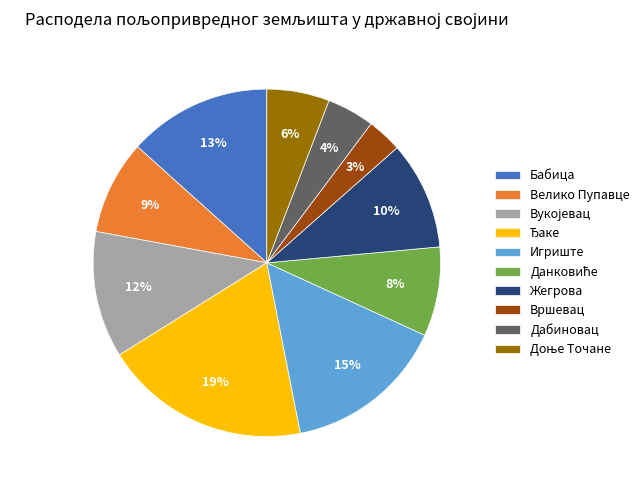

How many slices are in this pie chart?

10